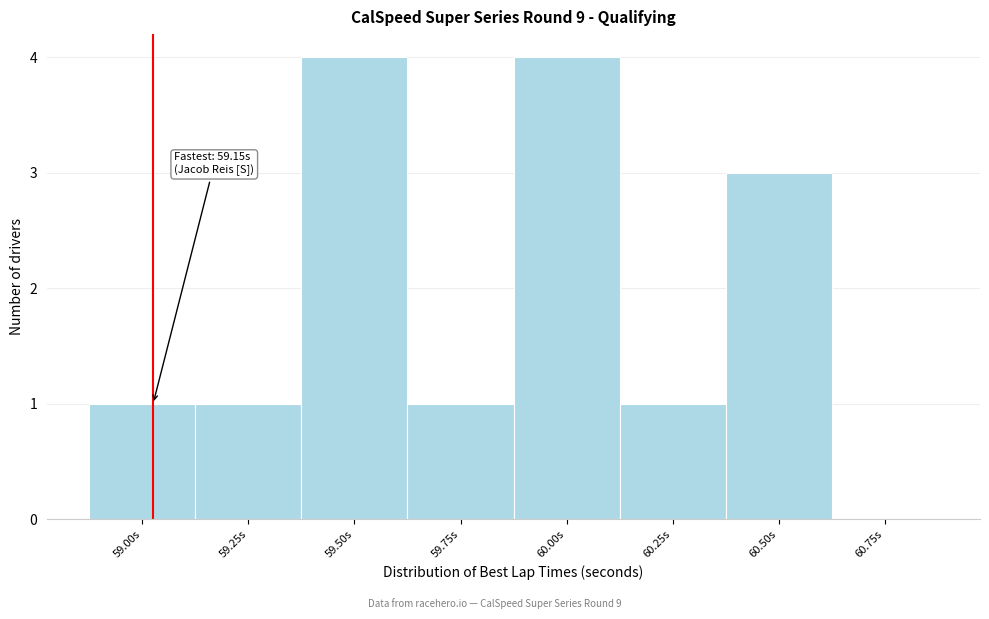

Reading left to right, what are all the values shown in this chart?

59.00s=1	59.25s=1	59.50s=4	59.75s=1	60.00s=4	60.25s=1	60.50s=3	60.75s=0